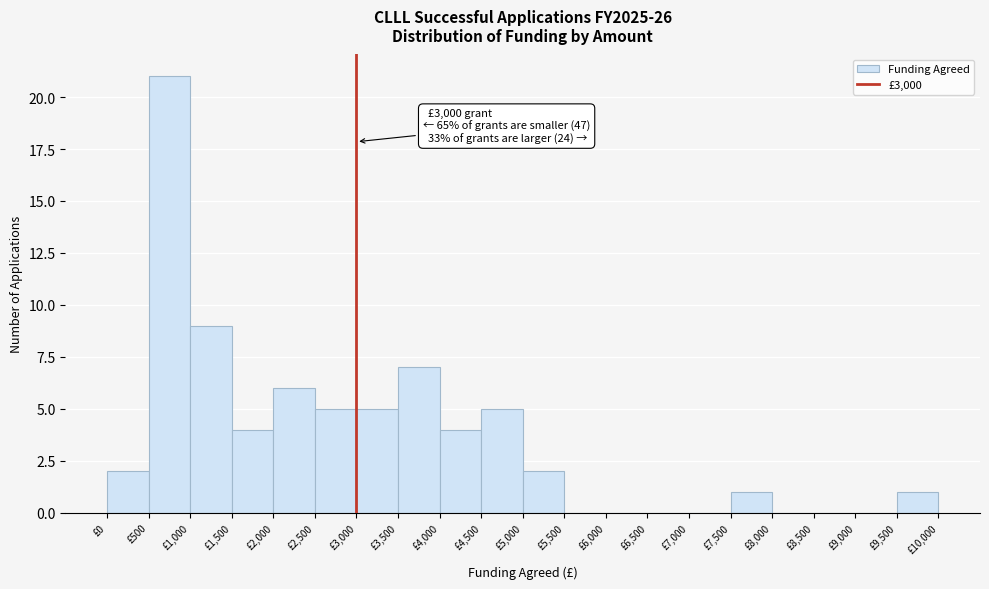

Which range on the x-axis has the tallest bar?

500 to 1000